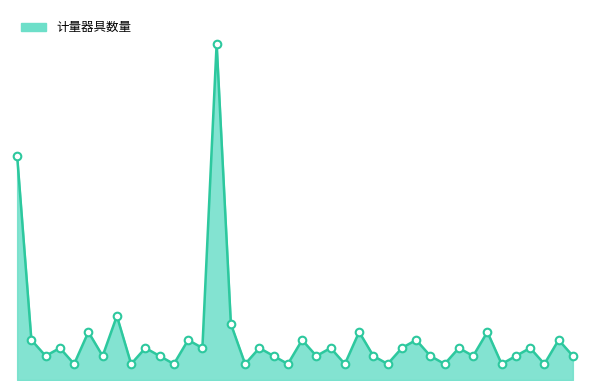

Is the value of 计量器具数量_points at 26 greater than the value of 计量器具数量_line at 23?

No